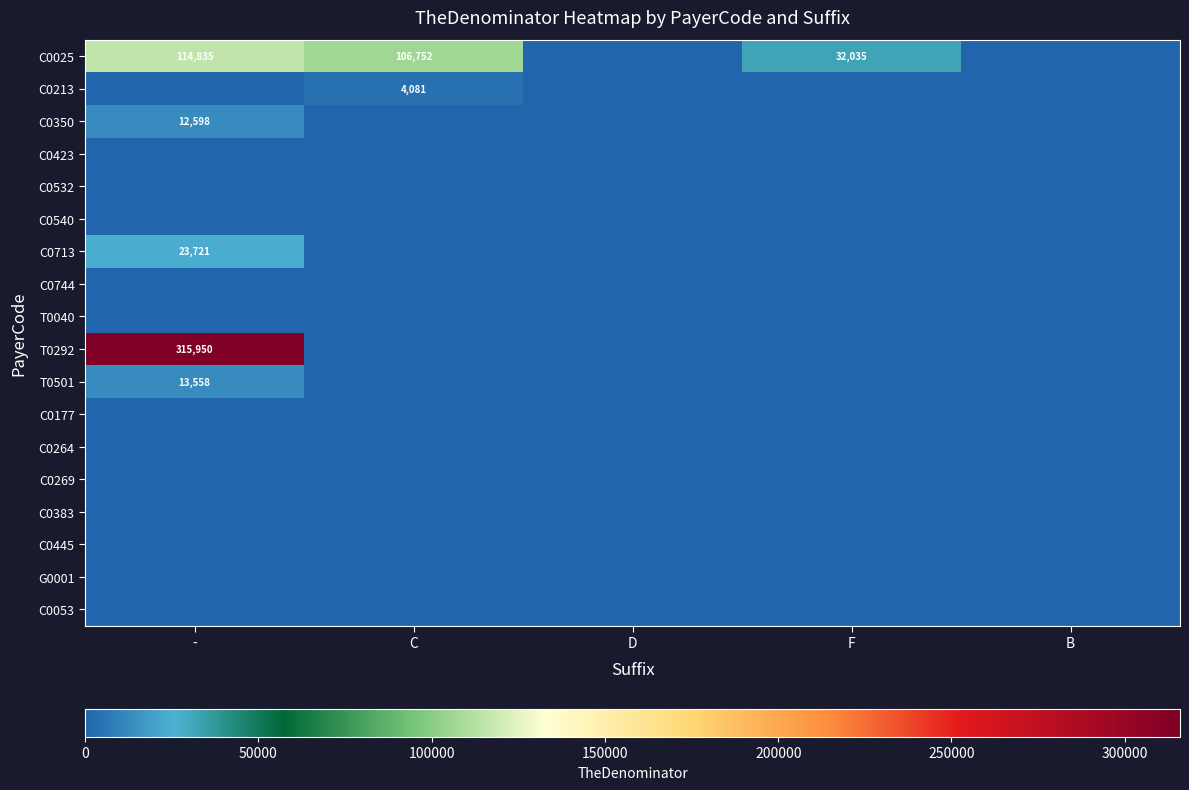

True or false: T0501 has a value of 21549 at -.

False